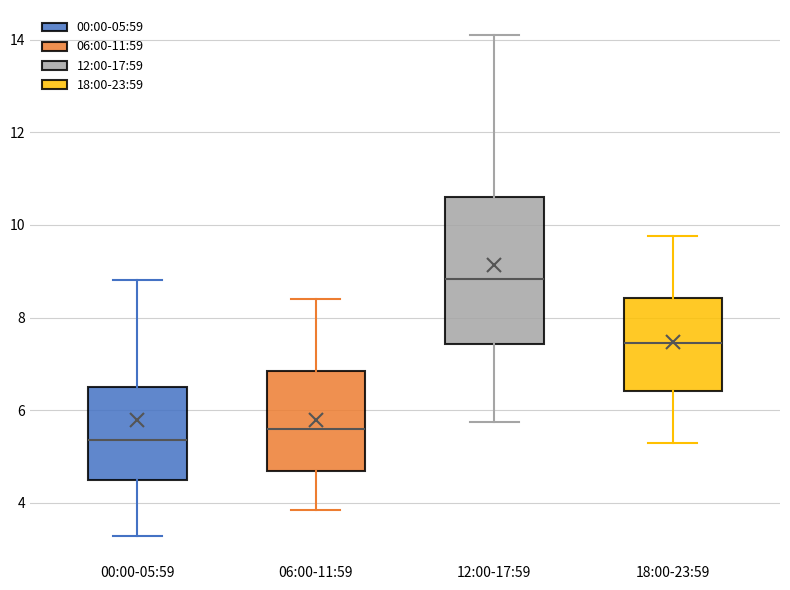

Which box has the highest median line?

12:00-17:59